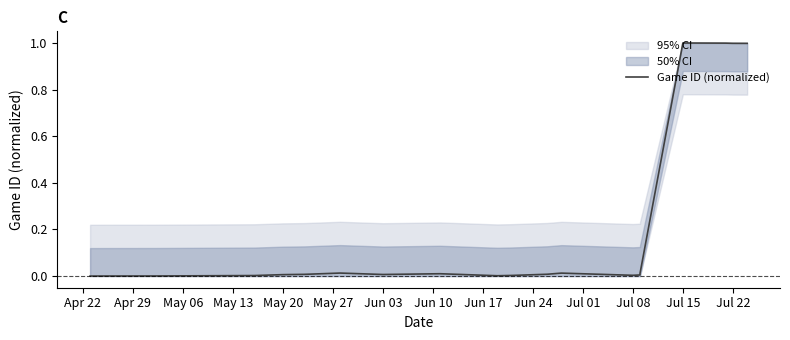

How many interior local valleys (lower than both neighbors) does the data have?

3